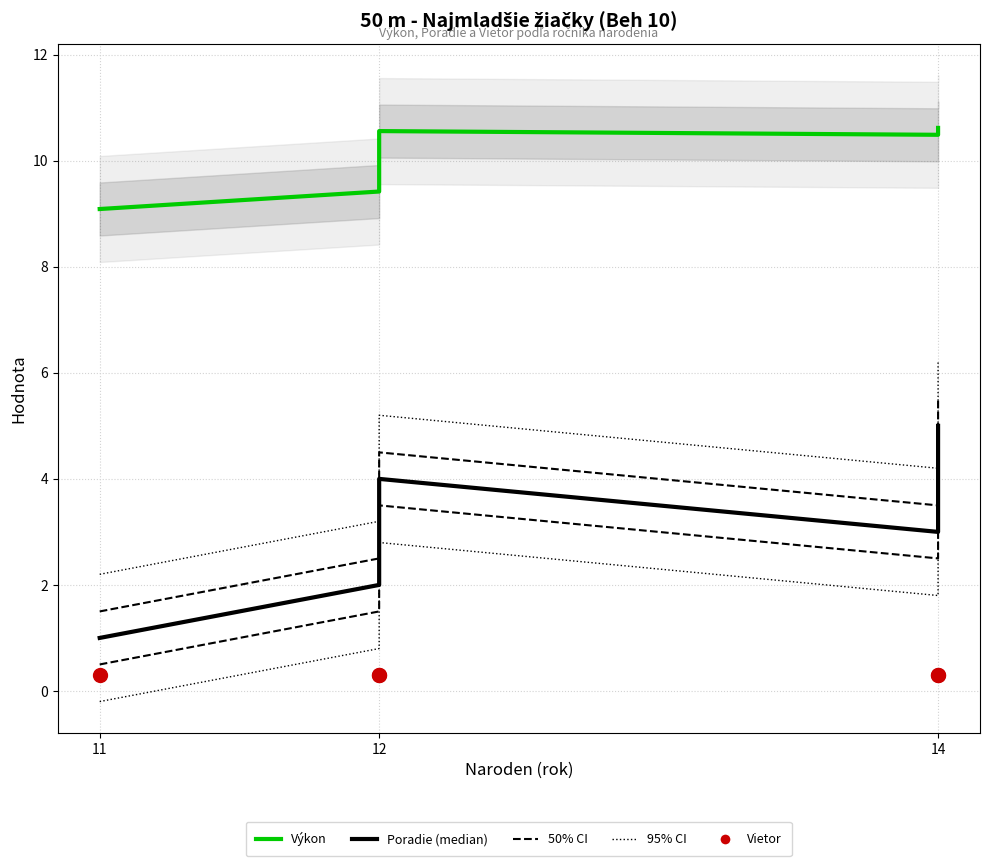

Is the value of Vietor at 12 greater than the value of Výkon at 14?

No